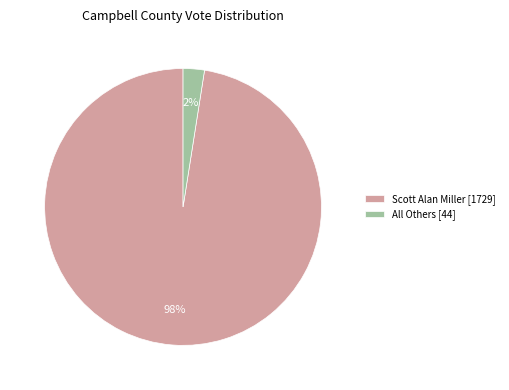

How many slices are in this pie chart?

2